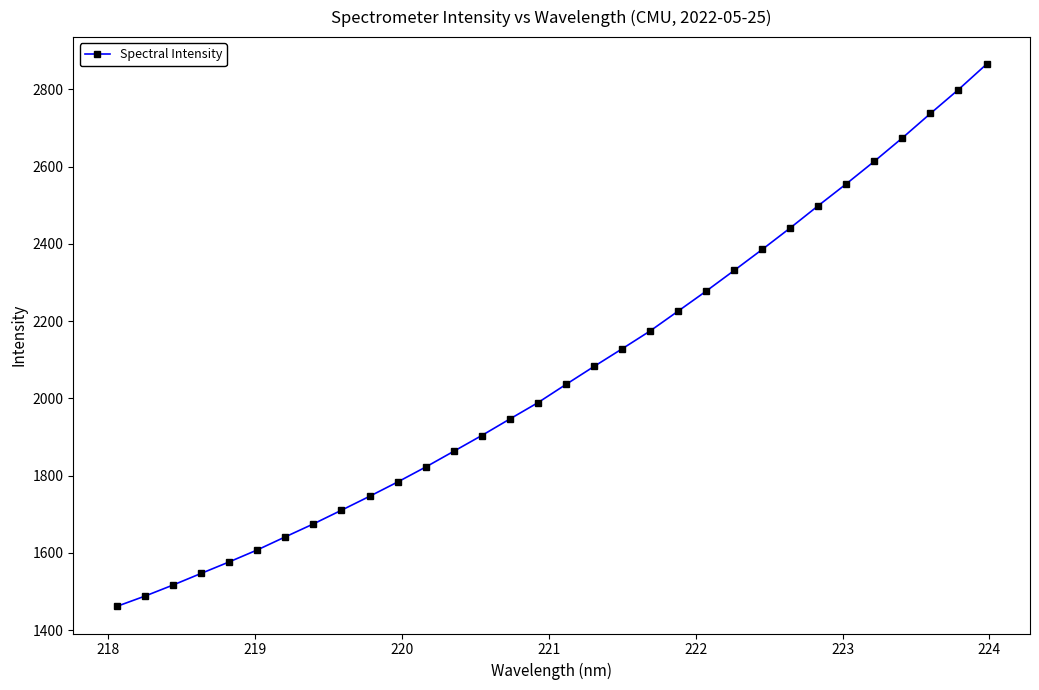

How many categories are shown in the chart?

32